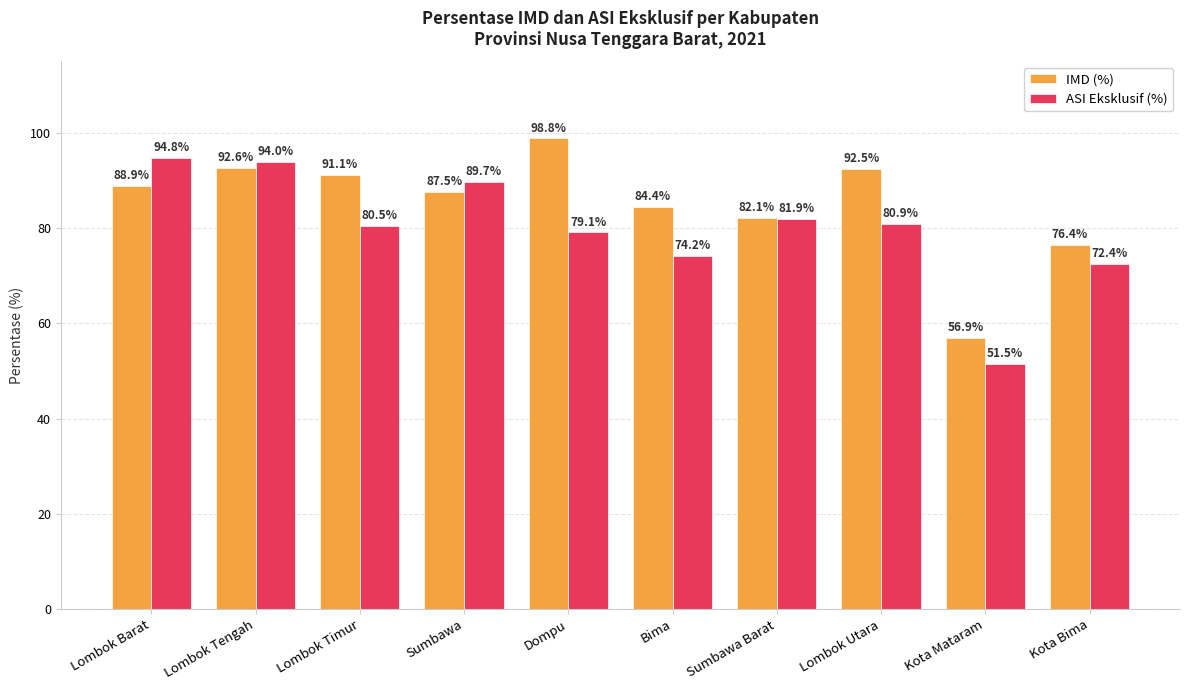

What is the maximum value shown in the chart?

98.8